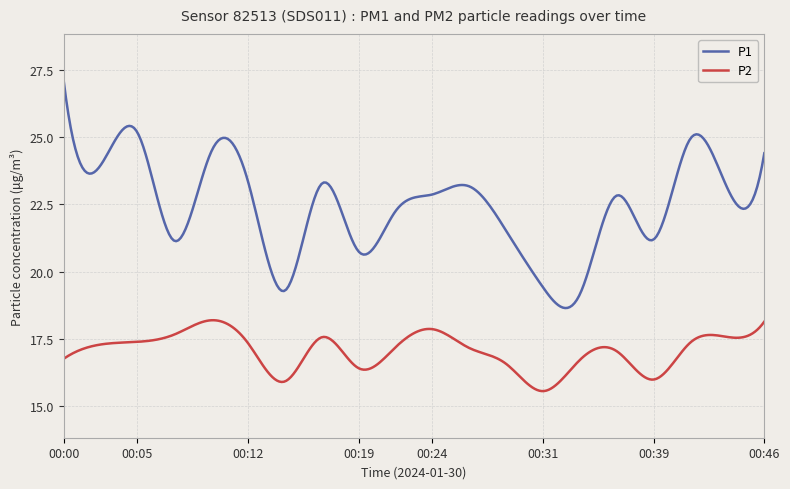

Which series has the largest range (max minus min)?

P1